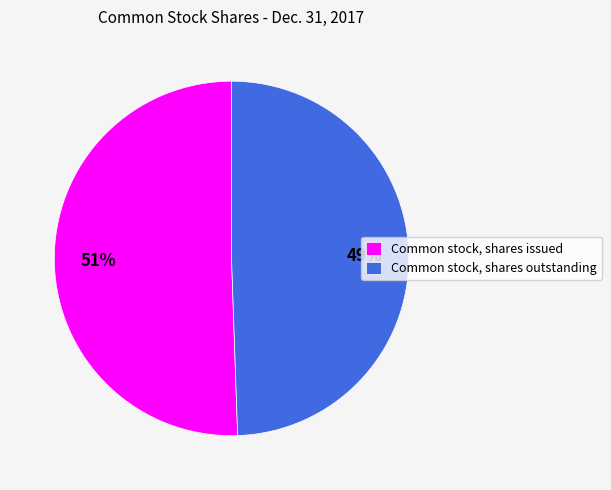

Rank the categories by value from lowest to highest.

Common stock, shares outstanding, Common stock, shares issued